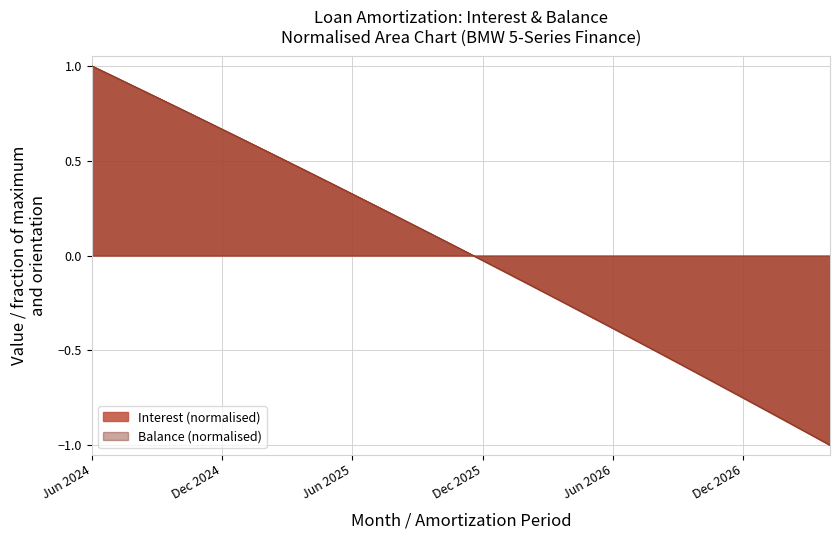

What is the approximate value of Interest at Mar 2025?

0.5